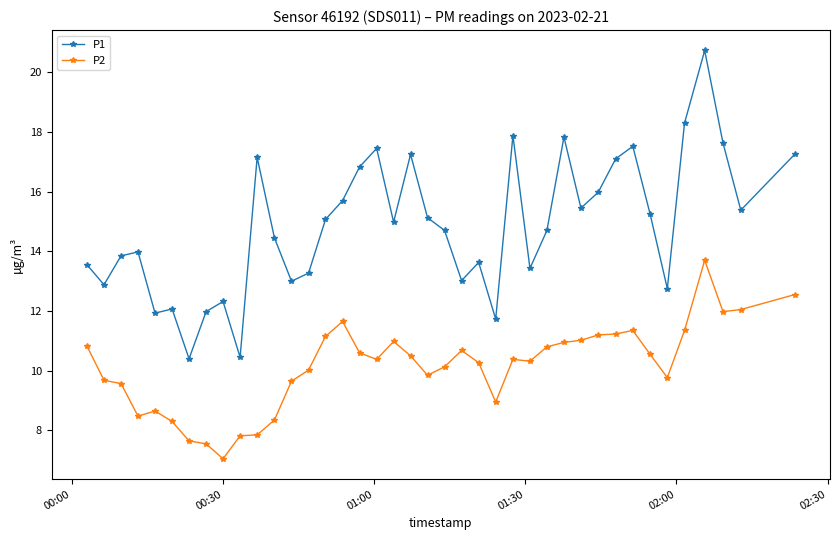

Which series has the largest total across all categories?

P1